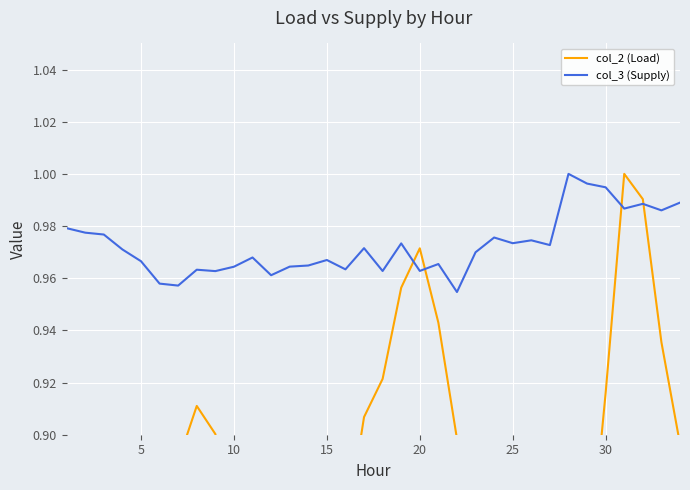

What is the average value of the col_3 (Supply) series?

1.0